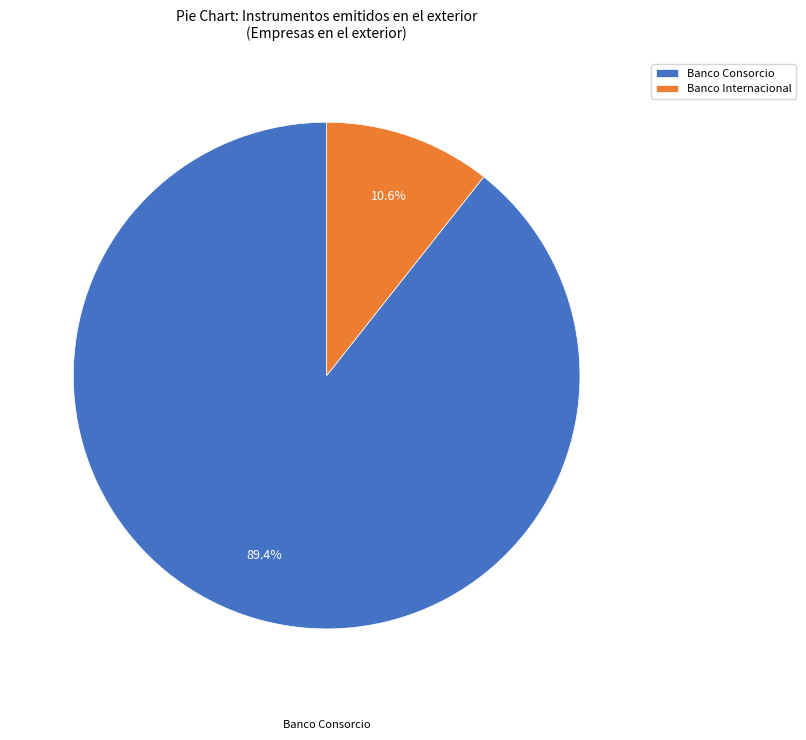

Which category has the smallest portion of the pie?

Banco Internacional